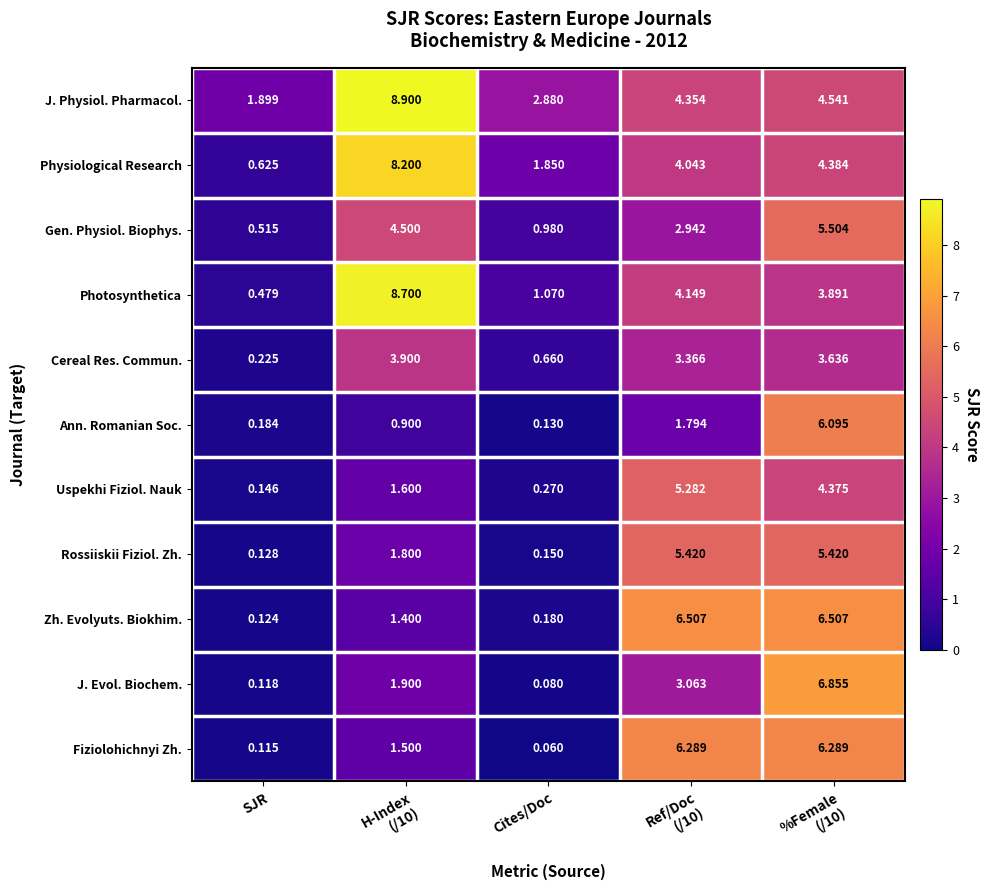

At which label does Physiological Research reach its minimum?

SJR